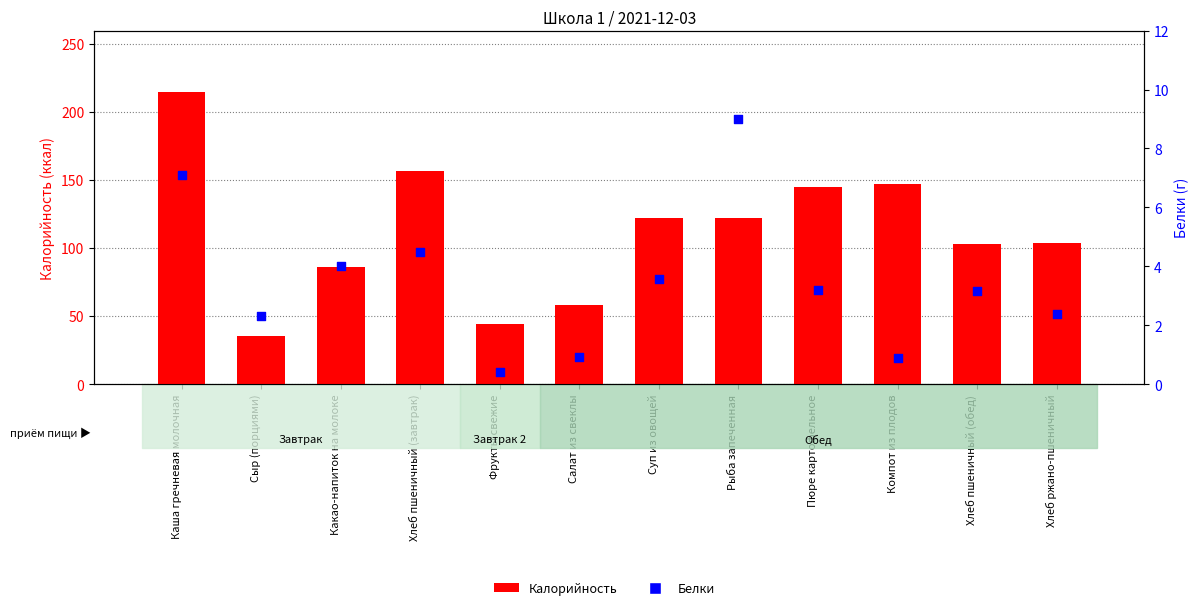

Which series has the largest Y range (max minus min)?

Калорийность